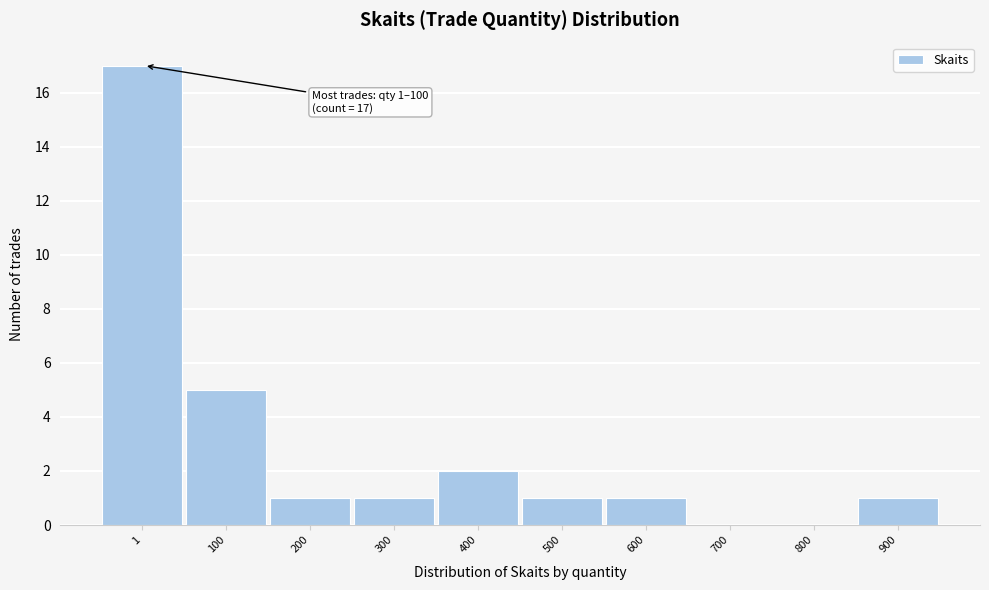

Reading left to right, list all the values displayed in this chart.

1=17	100=5	200=1	300=1	400=2	500=1	600=1	700=0	800=0	900=1